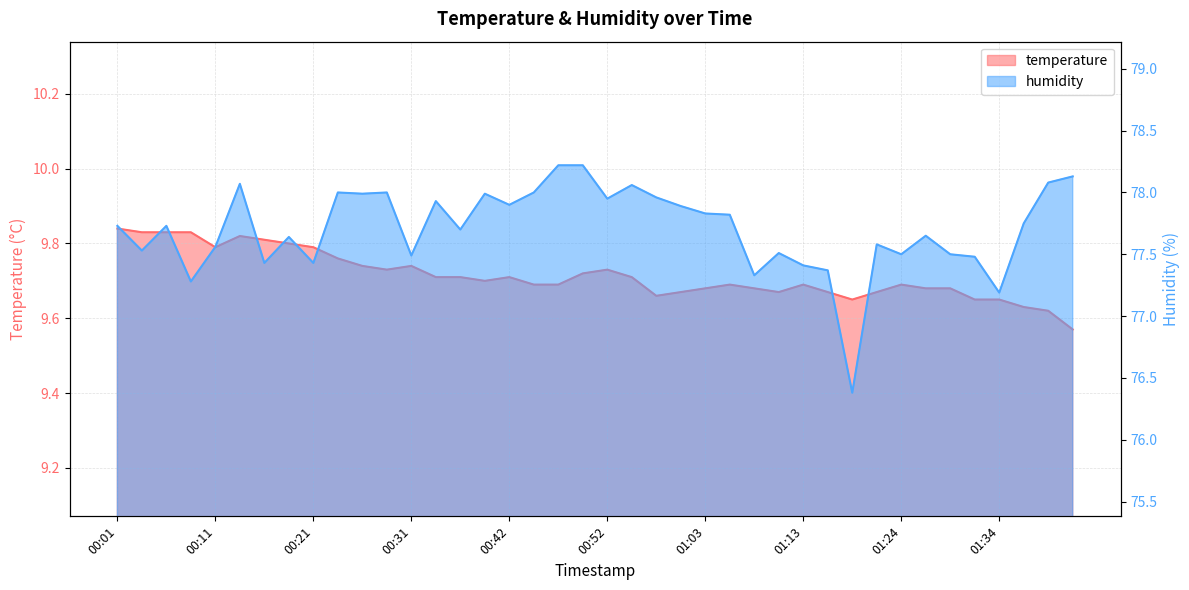

Reading left to right, extract all data points from this chart.

temperature: 9.8	9.8	9.8	9.8	9.8	9.8	9.8	9.8	9.8	9.8	9.7	9.7	9.7	9.7	9.7	9.7	9.7	9.7	9.7	9.7	9.7	9.7	9.7	9.7	9.7	9.7	9.7	9.7	9.7	9.7	9.7	9.7	9.7	9.7	9.7	9.7	9.7	9.6	9.6	9.6
humidity: 77.7	77.5	77.7	77.3	77.6	78.1	77.4	77.6	77.4	78.0	78.0	78.0	77.5	77.9	77.7	78.0	77.9	78.0	78.2	78.2	78.0	78.1	78.0	77.9	77.8	77.8	77.3	77.5	77.4	77.4	76.4	77.6	77.5	77.7	77.5	77.5	77.2	77.8	78.1	78.1